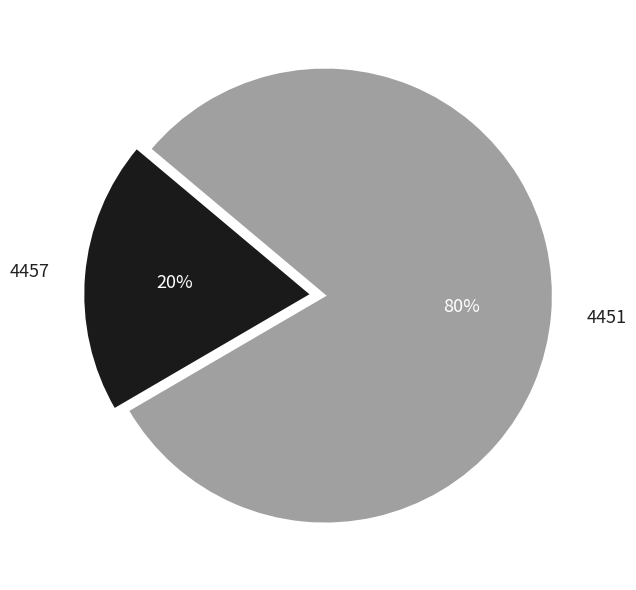

How many segments does this pie chart have?

2